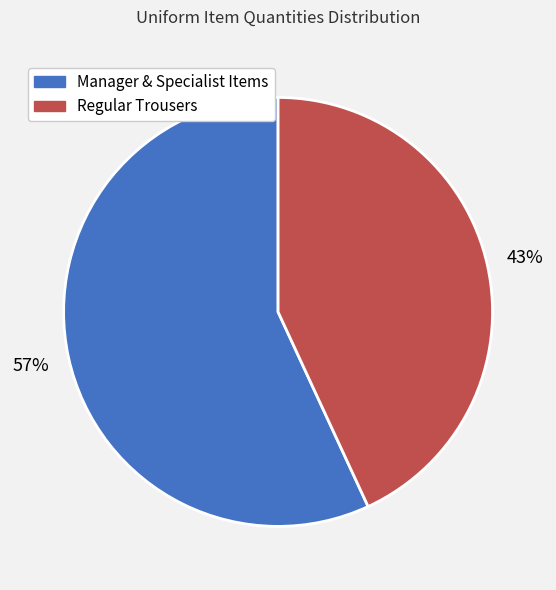

To the nearest percent, what is the difference between the Regular Trousers and Manager & Specialist Items slice percentages?

14%